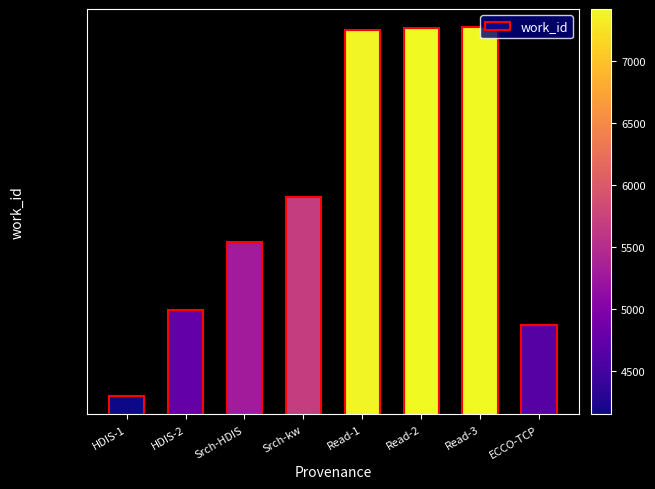

The chart shows a value of 6569 at HDIS-2. True or false?

False